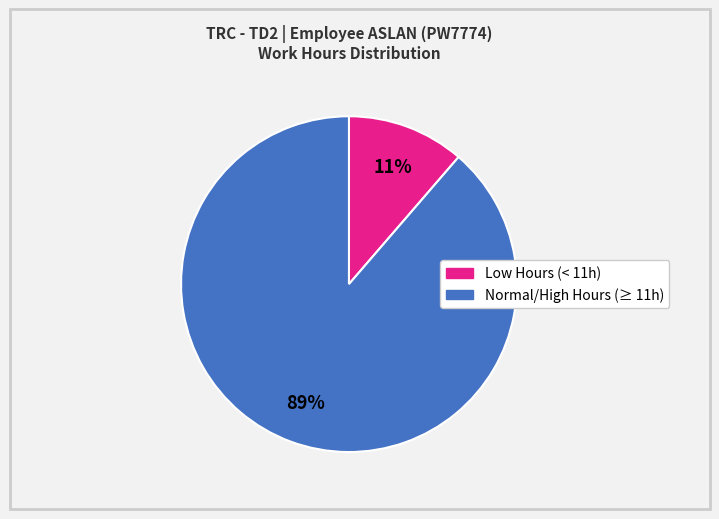

Is there a majority slice in this chart?

Yes